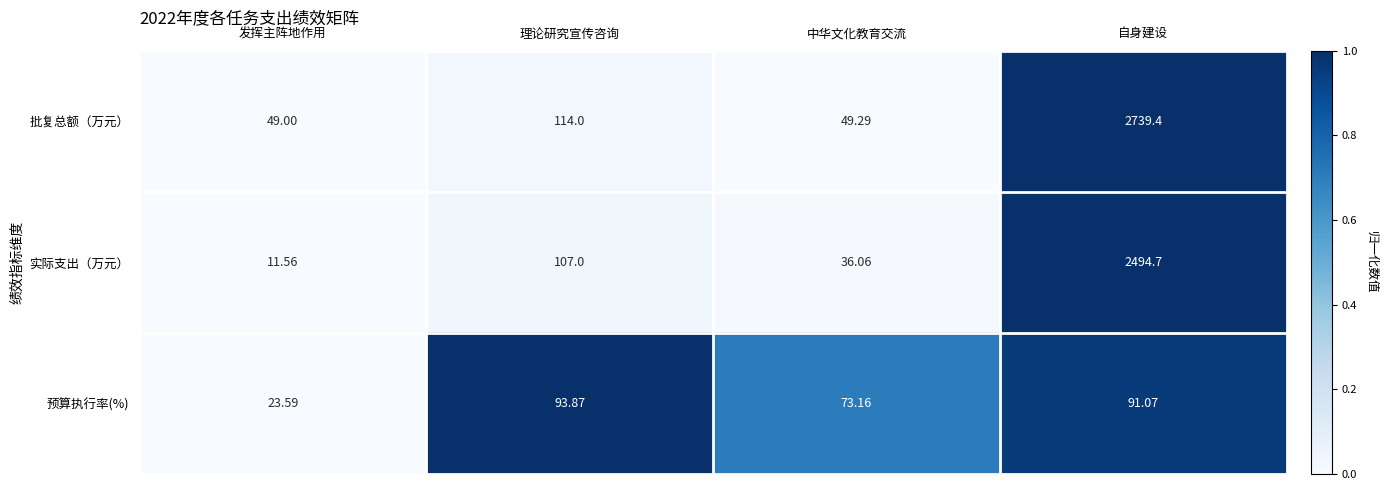

How many series are shown in this chart?

3